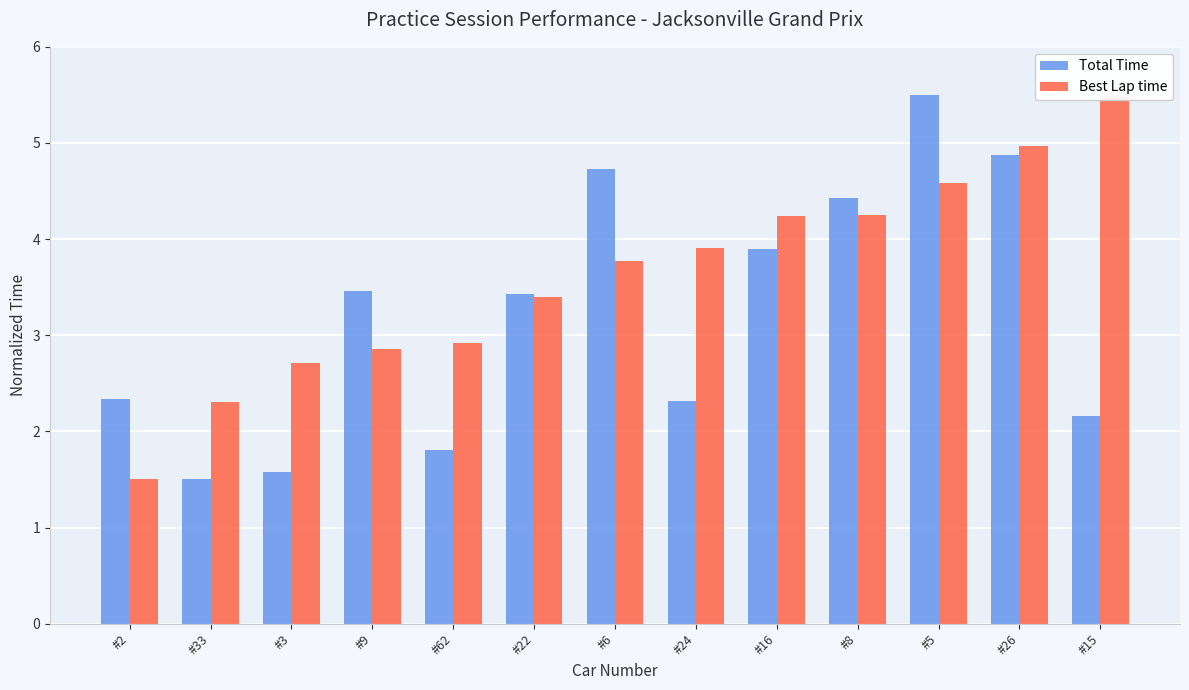

What is the minimum value for Total Time?

1.5